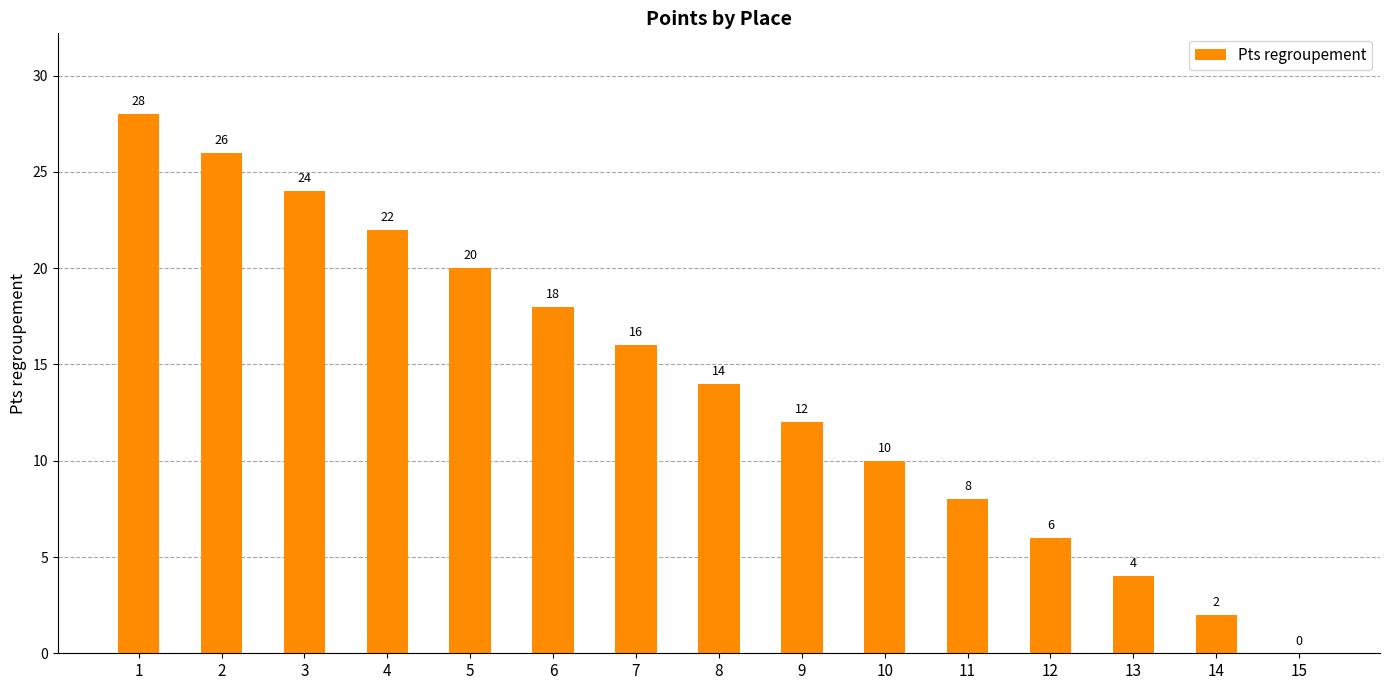

What is the sum of all values?

210